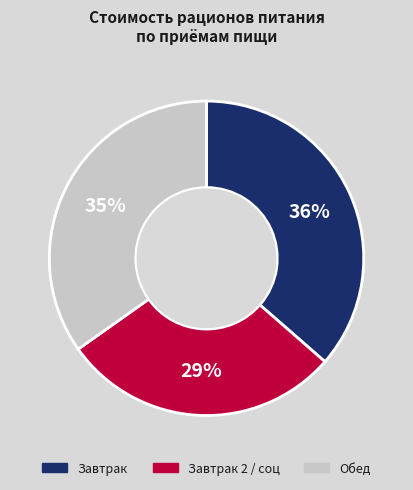

To the nearest percent, what is the combined percentage of Завтрак and Завтрак 2 / соц?

65%